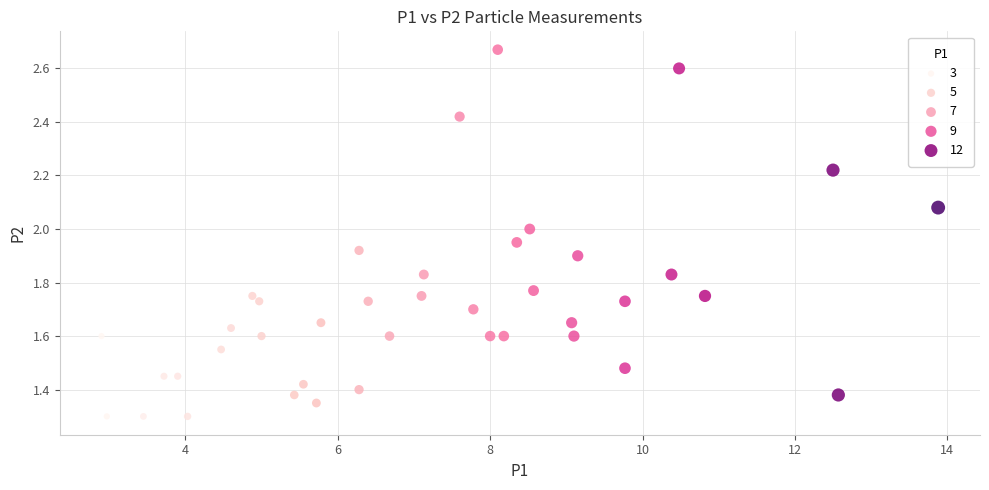

What is the range of X values (max minus min)?

11.0